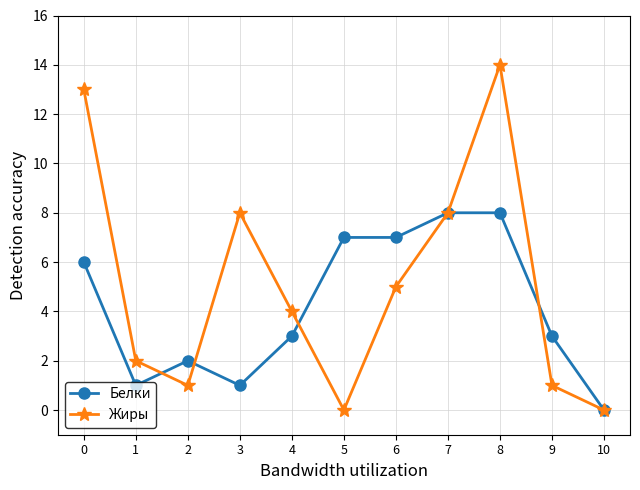

What are all the series names shown in the legend?

Белки, Жиры